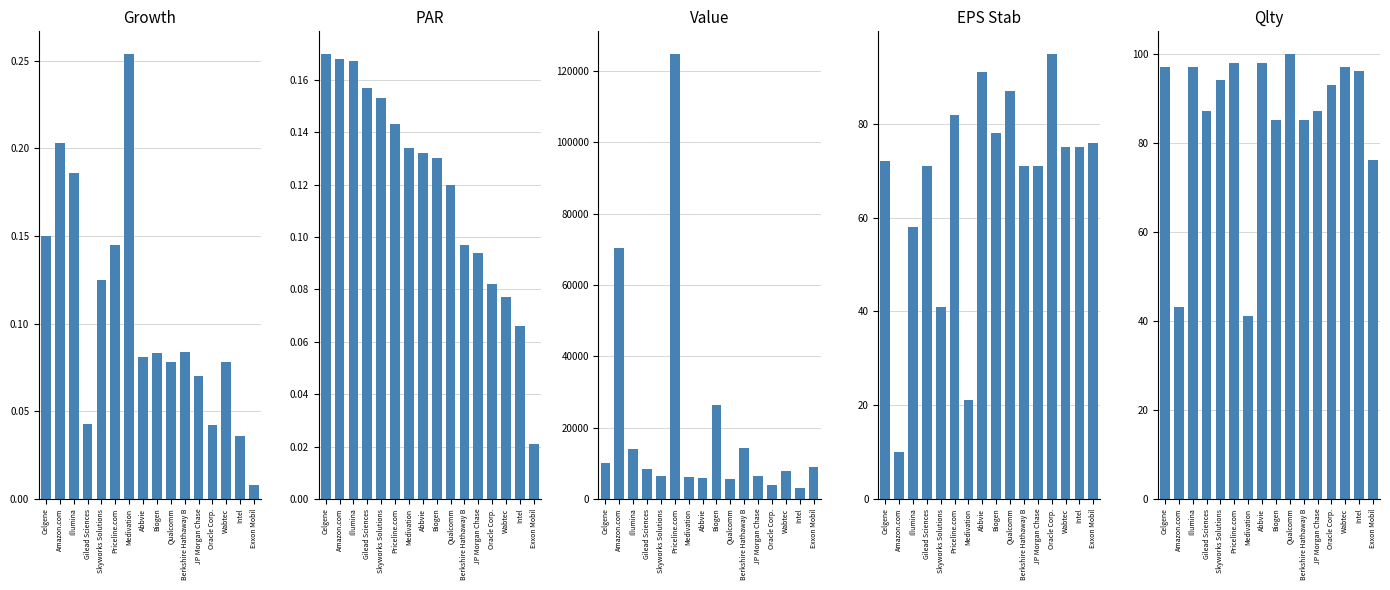

What is the value of the Value bar at the 2nd from the left?

70280.0